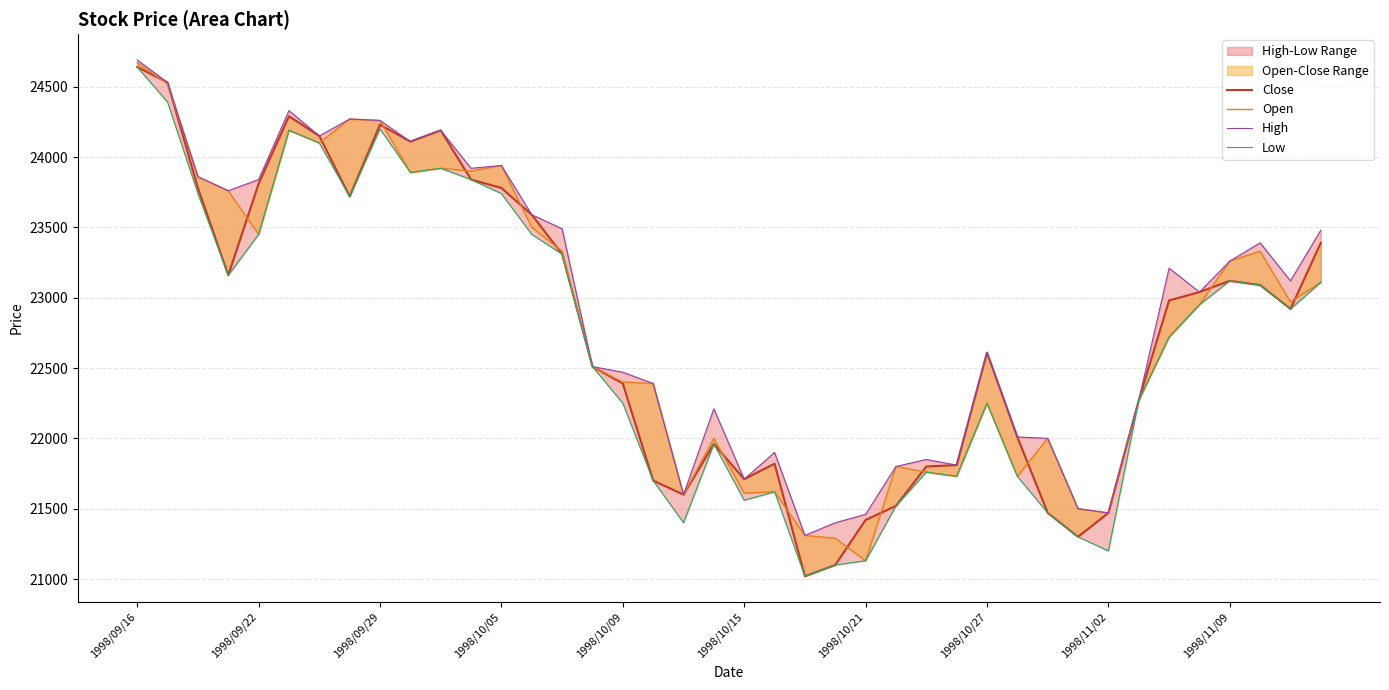

Which label corresponds to the largest value in the chart?

1998/09/16